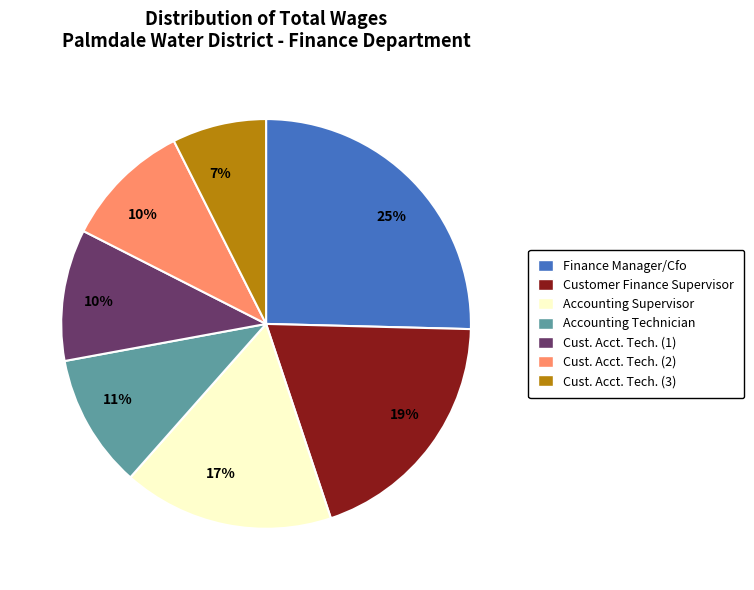

How many slices are in this pie chart?

7